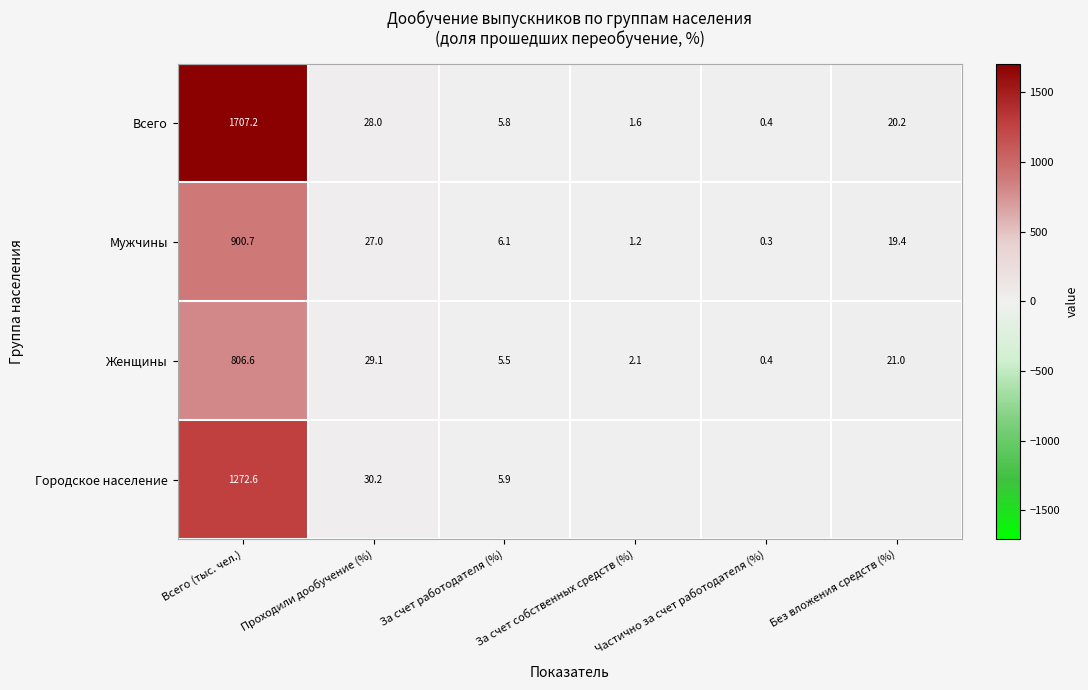

The value of Мужчины at Всего (тыс. чел.) is 900.7. True or false?

True